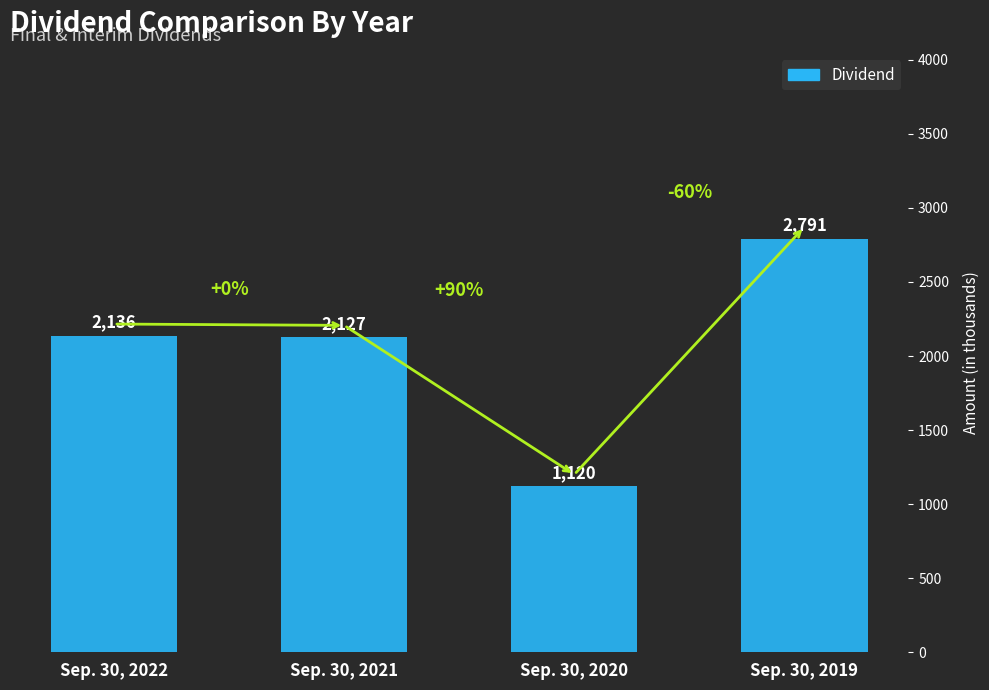

Reading left to right, extract all data points from this chart.

Sep. 30, 2022=2136	Sep. 30, 2021=2127	Sep. 30, 2020=1120	Sep. 30, 2019=2791